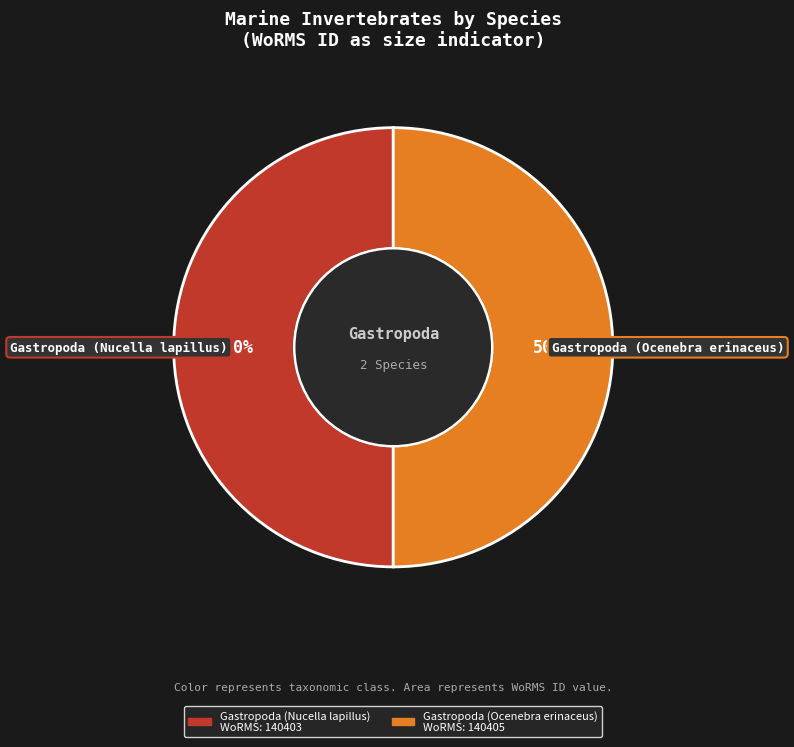

To the nearest percent, what is the average slice percentage?

50%